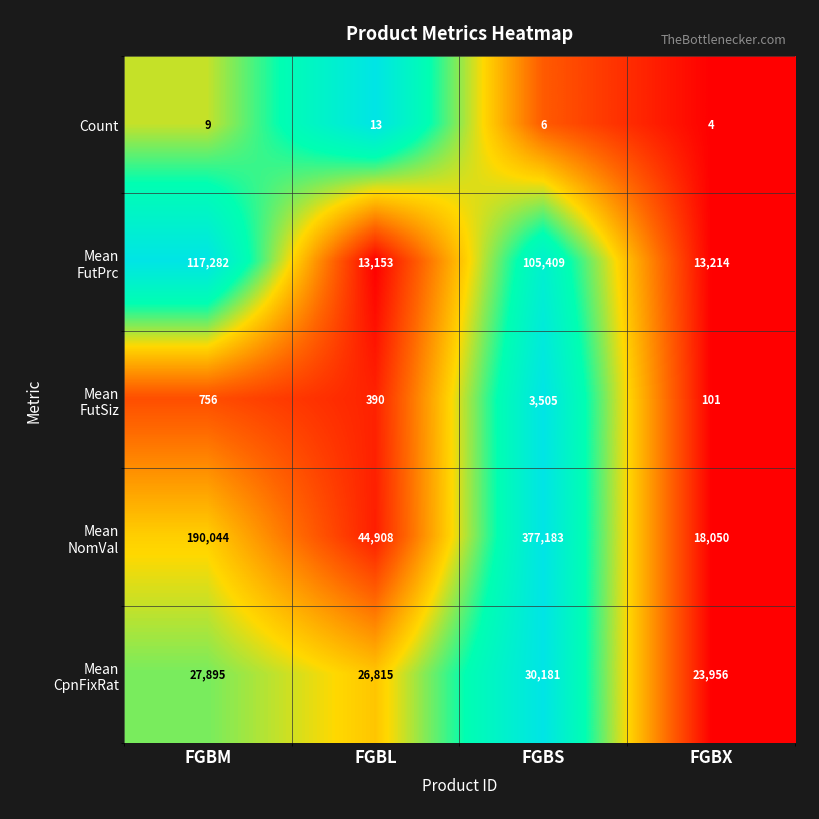

What is the average value of the Count series?

8